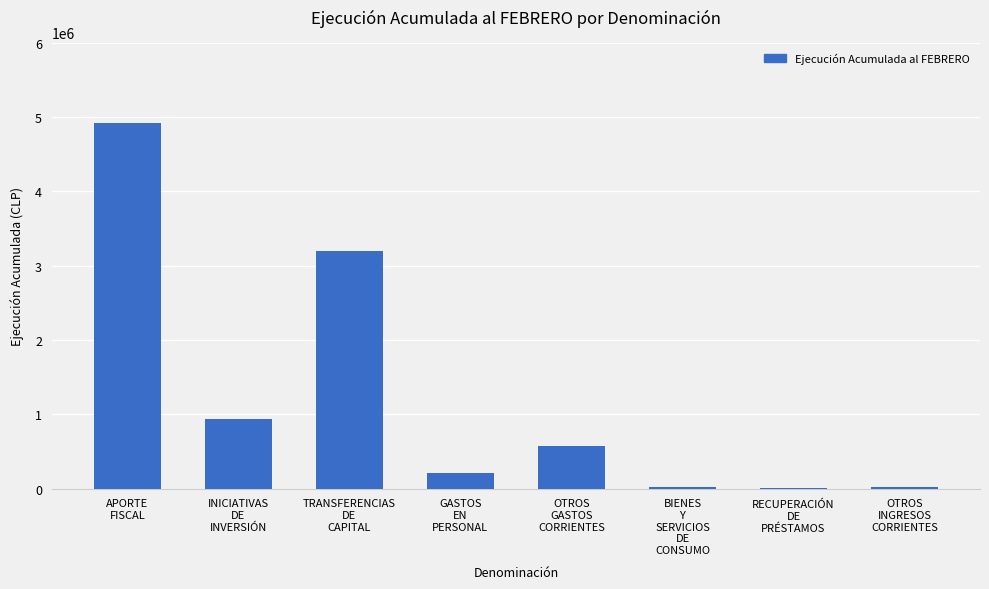

What is the sum of all values?

9872287